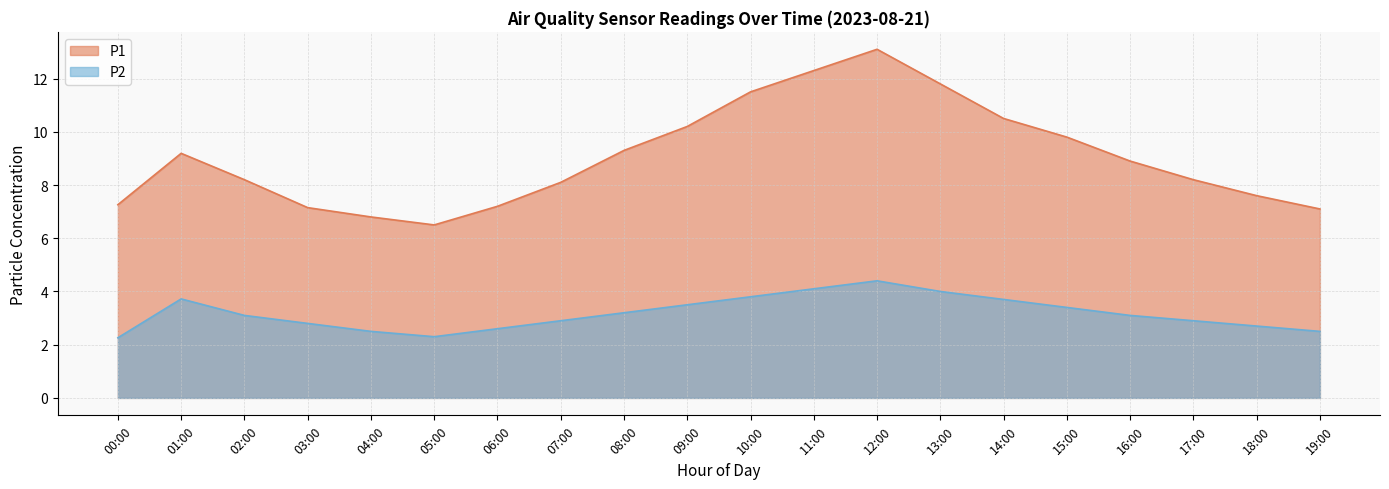

Reading right to left, list all the values displayed in this chart.

P1: 19:00=7.1	18:00=7.6	17:00=8.2	16:00=8.9	15:00=9.8	14:00=10.5	13:00=11.8	12:00=13.1	11:00=12.3	10:00=11.5	09:00=10.2	08:00=9.3	07:00=8.1	06:00=7.2	05:00=6.5	04:00=6.8	03:00=7.2	02:00=8.2	01:00=9.2	00:00=7.3
P2: 19:00=2.5	18:00=2.7	17:00=2.9	16:00=3.1	15:00=3.4	14:00=3.7	13:00=4.0	12:00=4.4	11:00=4.1	10:00=3.8	09:00=3.5	08:00=3.2	07:00=2.9	06:00=2.6	05:00=2.3	04:00=2.5	03:00=2.8	02:00=3.1	01:00=3.7	00:00=2.3